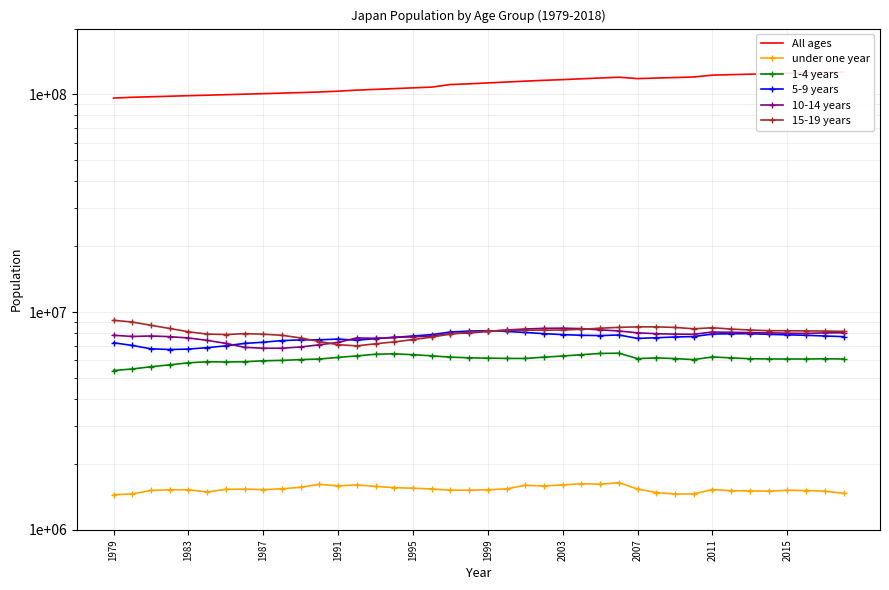

What position from the right is 21?

19